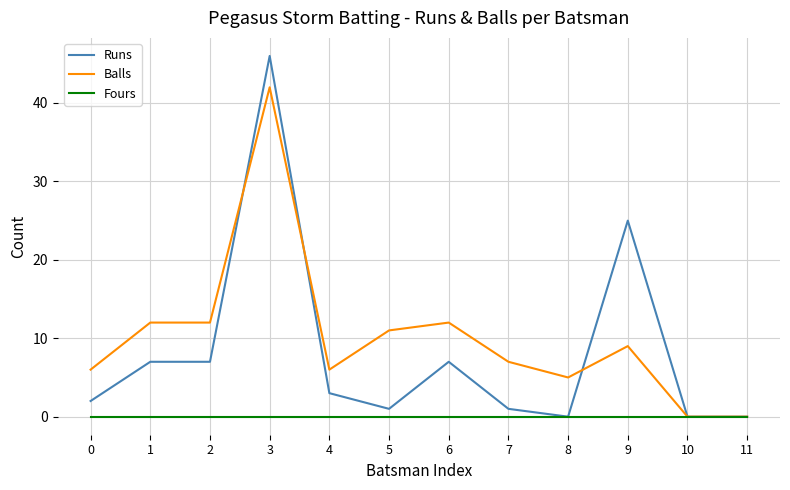

List the series in order of their overall mean, highest first.

Balls, Runs, Fours